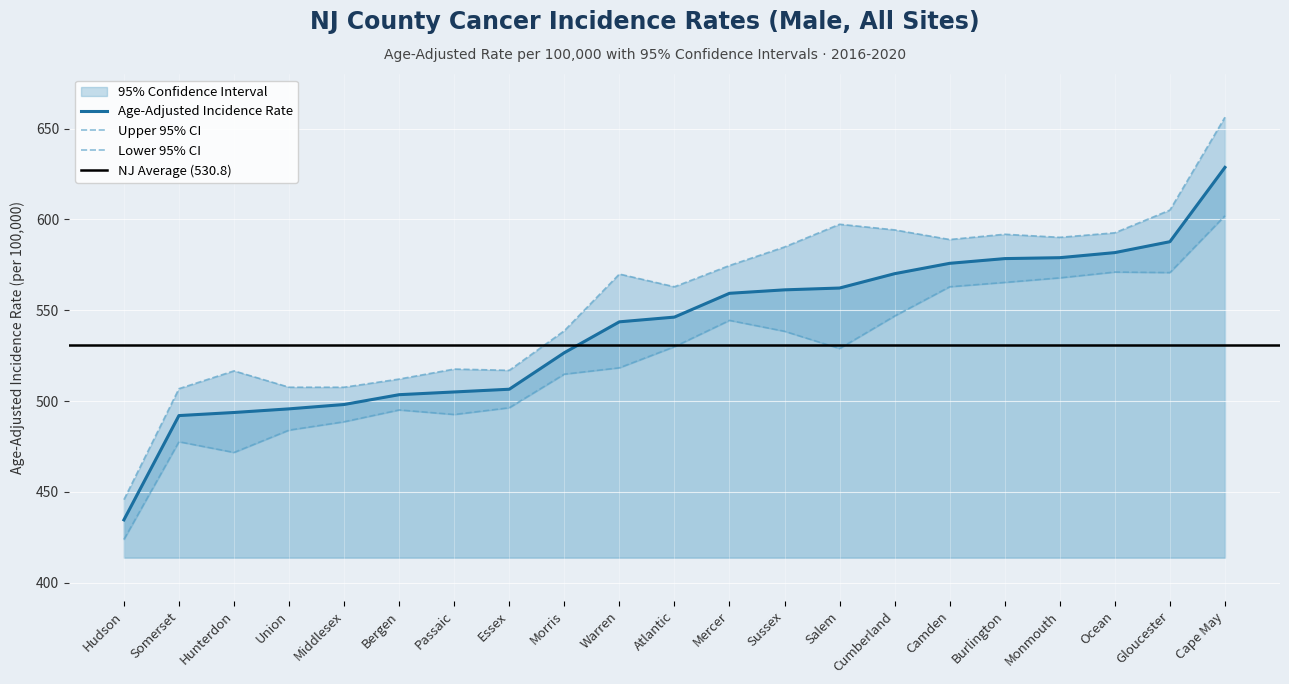

What is the value of the Upper 95% CI point at the 2nd from the left?

506.8